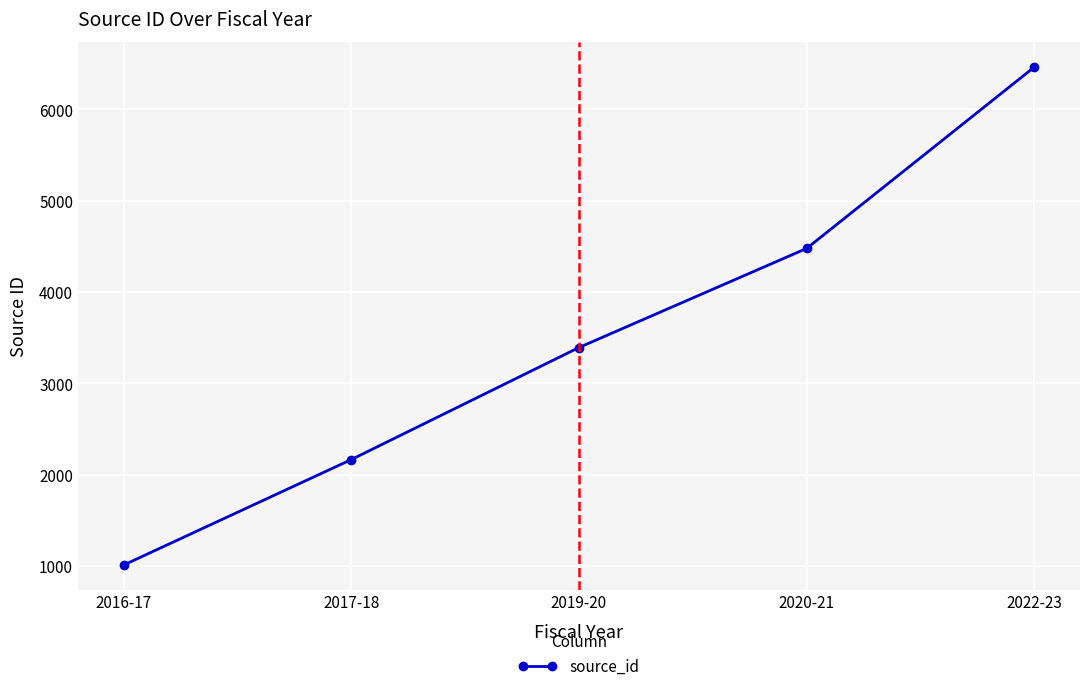

What is the minimum value shown in the chart?

1012